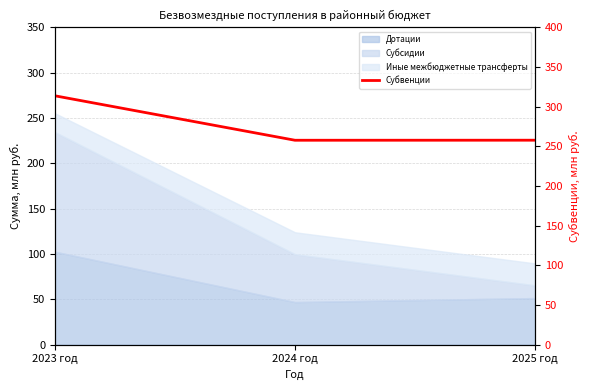

Does the chart display data point markers on the line(s)?

No